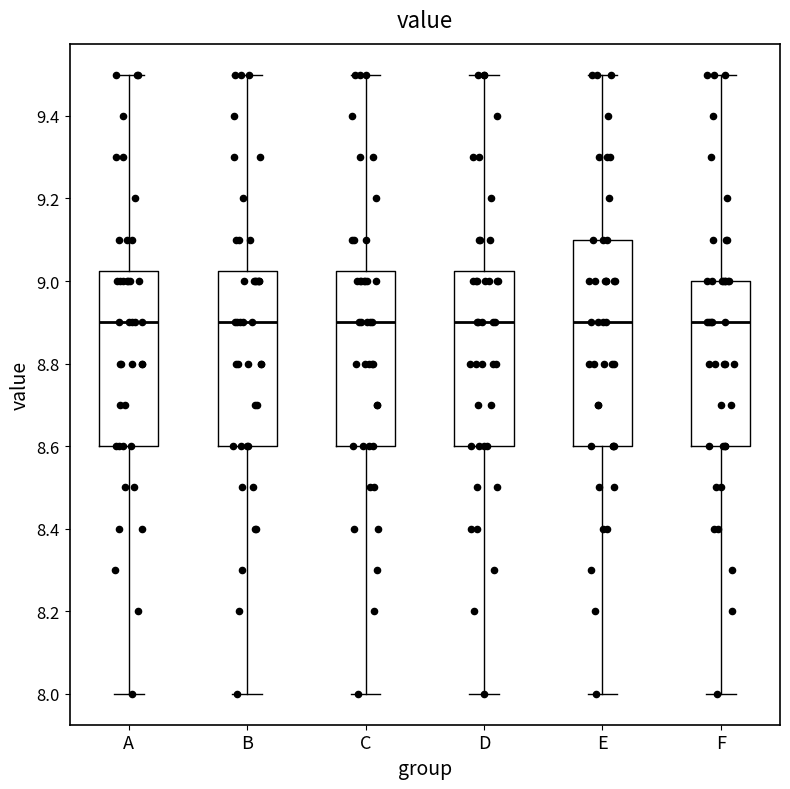

Where is the upper edge of the box for B on the y-axis? The values are not printed on the chart, so give them approximately, as read against the axis.

9.02